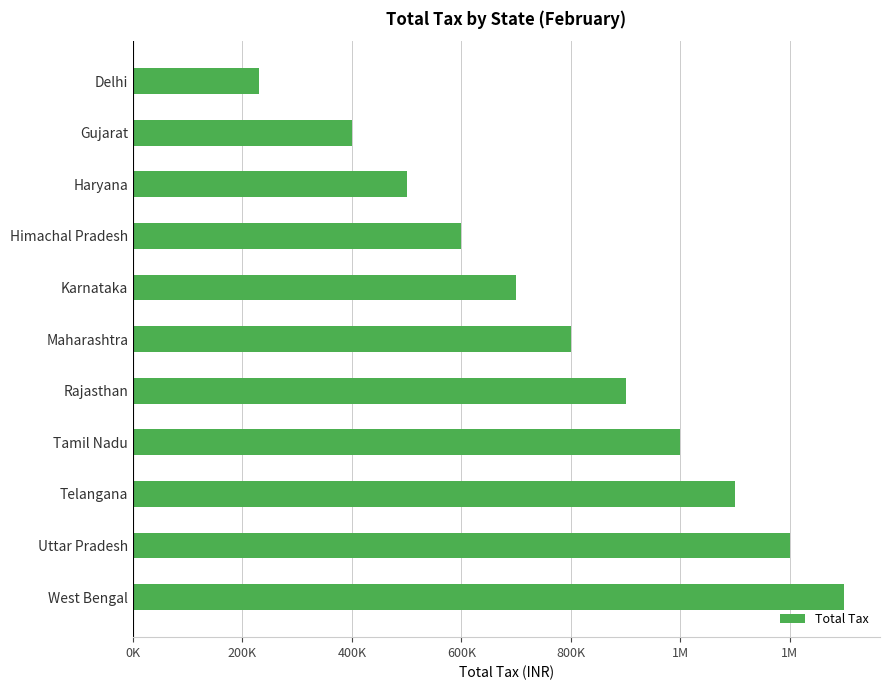

Does the chart contain any negative values?

No